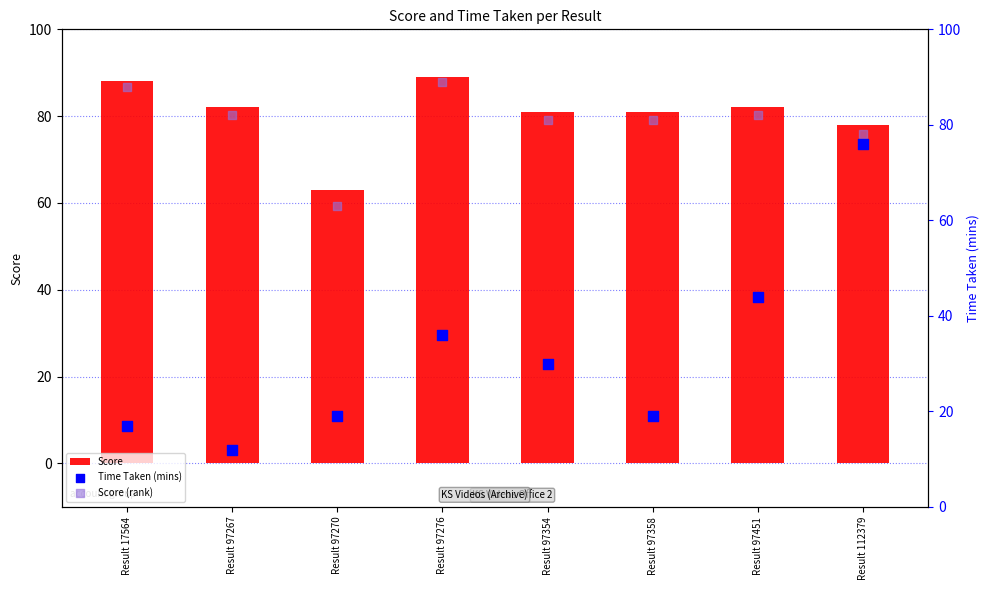

Is the value of Score at Result 97267 greater than the value of Score (rank) at Result 97451?

No